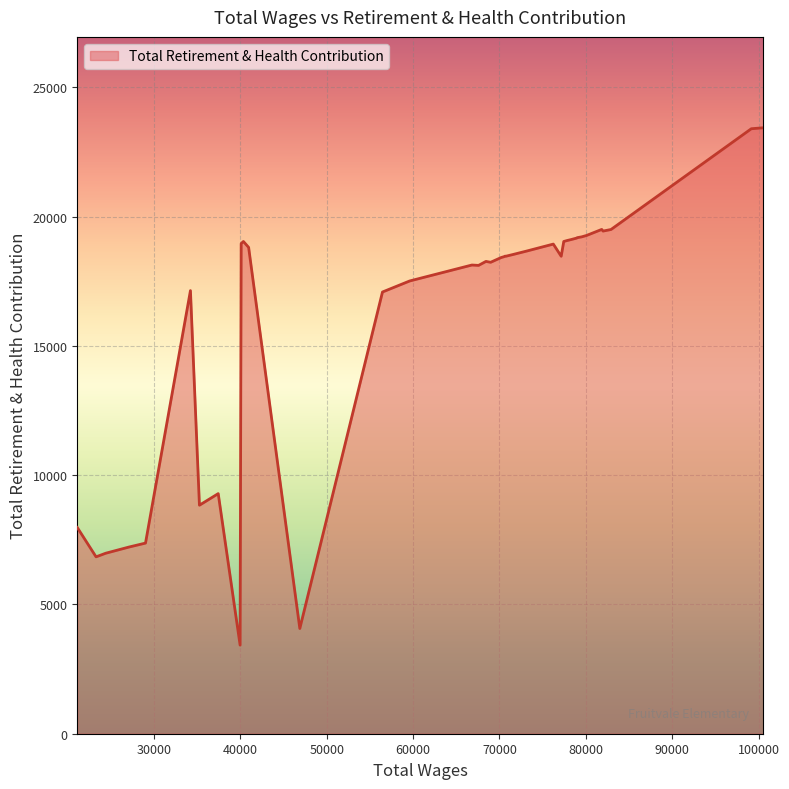

What is the difference between the maximum and minimum values?

20009